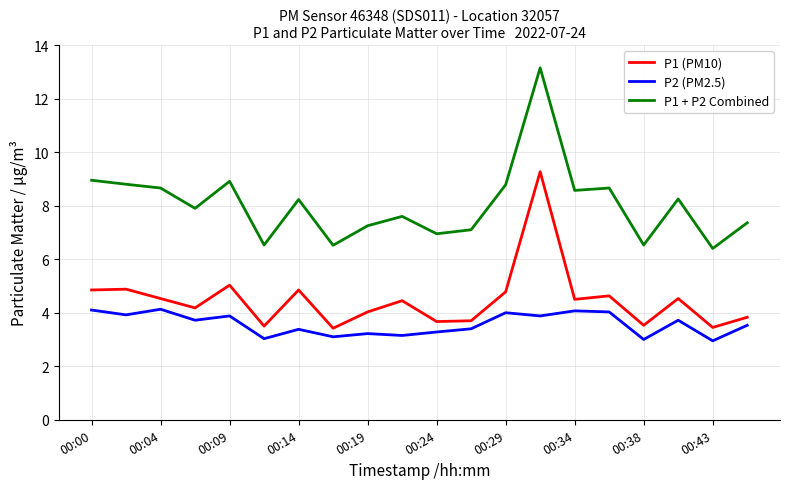

Which series has the widest spread of values?

P1 + P2 Combined